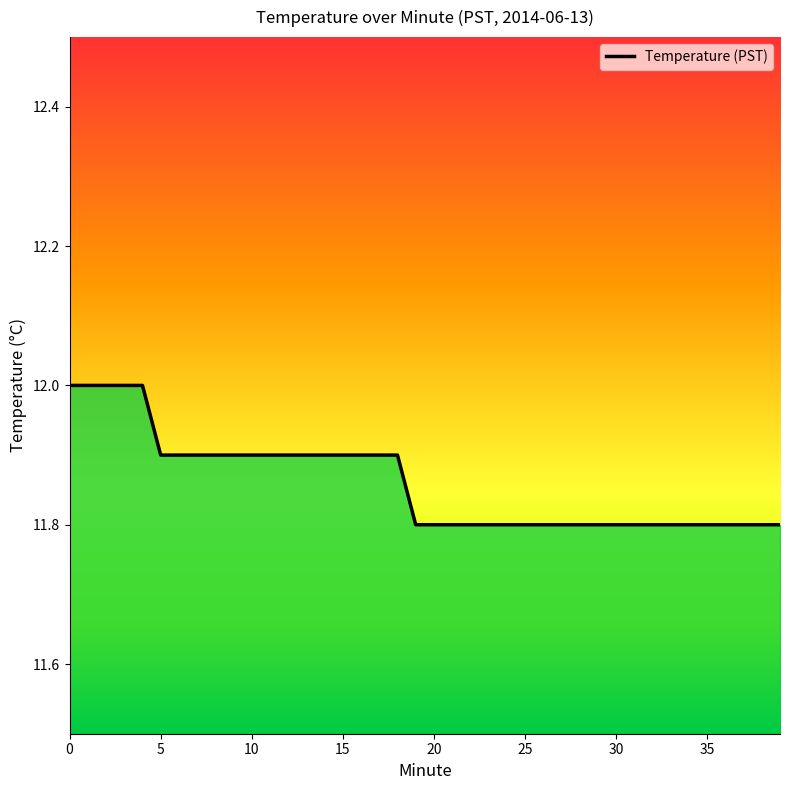

Reading left to right, what are all the values shown in this chart?

12.0	12.0	12.0	12.0	12.0	11.9	11.9	11.9	11.9	11.9	11.9	11.9	11.9	11.9	11.9	11.9	11.9	11.9	11.9	11.8	11.8	11.8	11.8	11.8	11.8	11.8	11.8	11.8	11.8	11.8	11.8	11.8	11.8	11.8	11.8	11.8	11.8	11.8	11.8	11.8